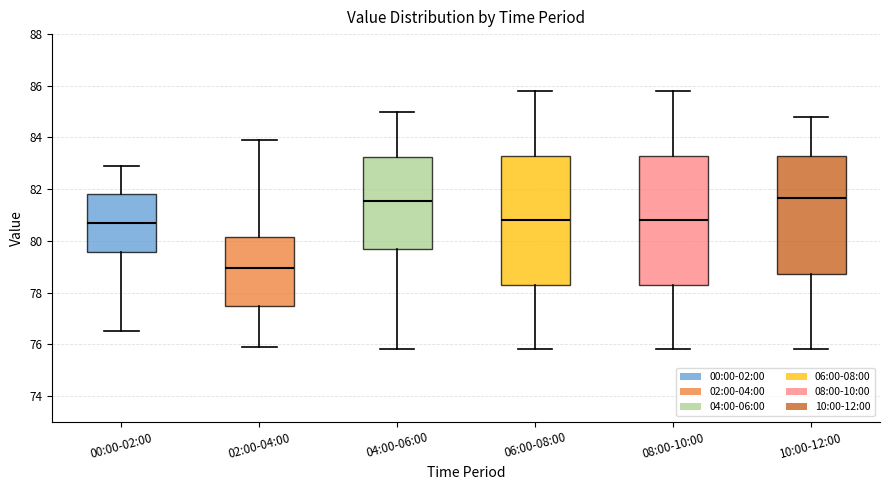

Where does the lower whisker of the box for 06:00-08:00 end on the y-axis? The values are not printed on the chart, so give them approximately, as read against the axis.

75.8